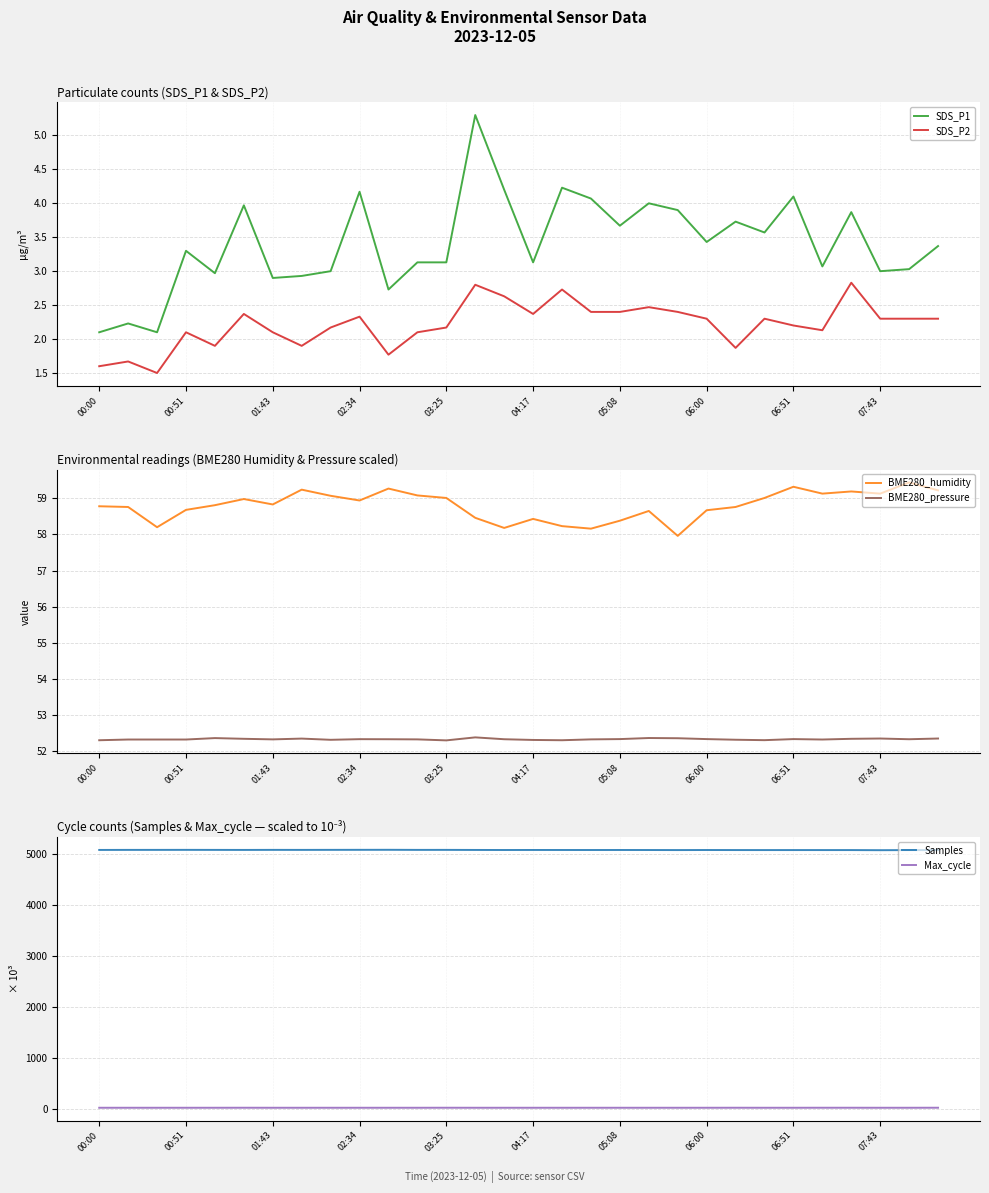

True or false: SDS_P1 and SDS_P2 intersect in this chart.

False